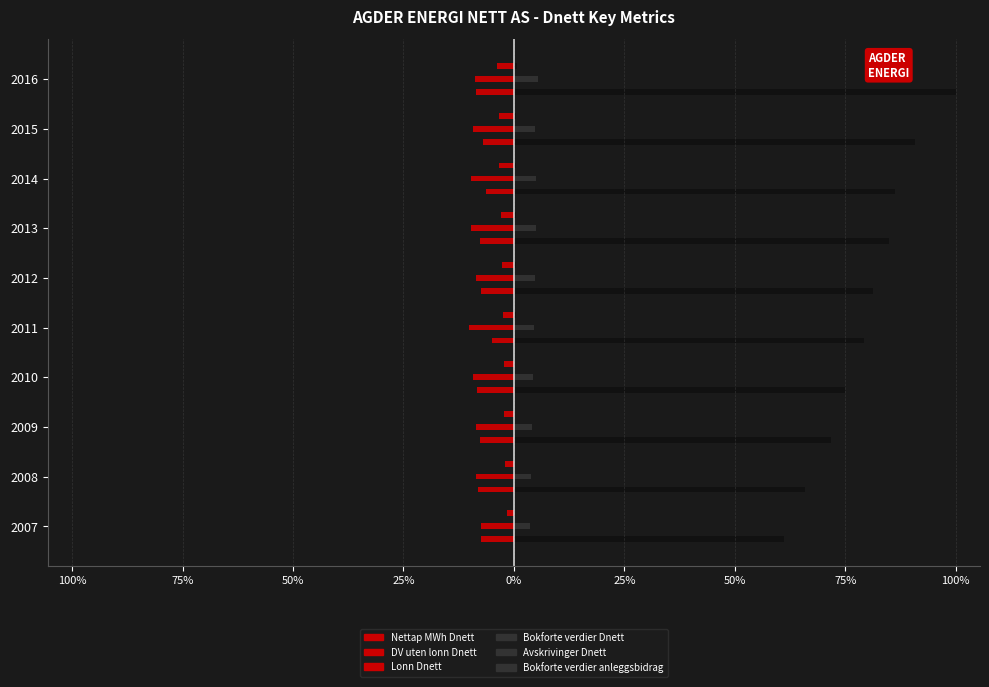

Reading left to right, list all the values displayed in this chart.

Nettap MWh Dnett: -7.4	-8.1	-7.6	-8.3	-4.8	-7.5	-7.8	-6.3	-7.0	-8.5
DV uten lonn Dnett: -7.5	-8.6	-8.6	-9.1	-10.1	-8.6	-9.7	-9.8	-9.3	-8.7
Lonn Dnett: -1.6	-2.0	-2.3	-2.3	-2.5	-2.8	-2.8	-3.4	-3.3	-3.8
Bokforte verdier Dnett: 61.2	65.8	71.7	75.0	79.3	81.2	85.0	86.3	90.7	100.0
Avskrivinger Dnett: 3.6	3.8	4.0	4.4	4.6	4.9	4.9	5.1	4.7	5.4
Bokforte verdier anleggsbidrag Dnett: 0.2	0.2	0.2	0.2	0.4	0.4	0.4	0.4	0.5	0.8